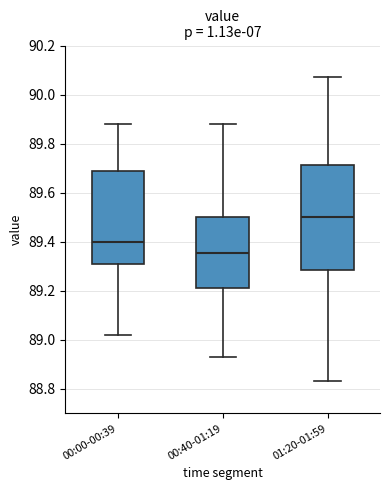

Where is the upper edge of the box for 00:00-00:39 on the y-axis? The values are not printed on the chart, so give them approximately, as read against the axis.

89.70